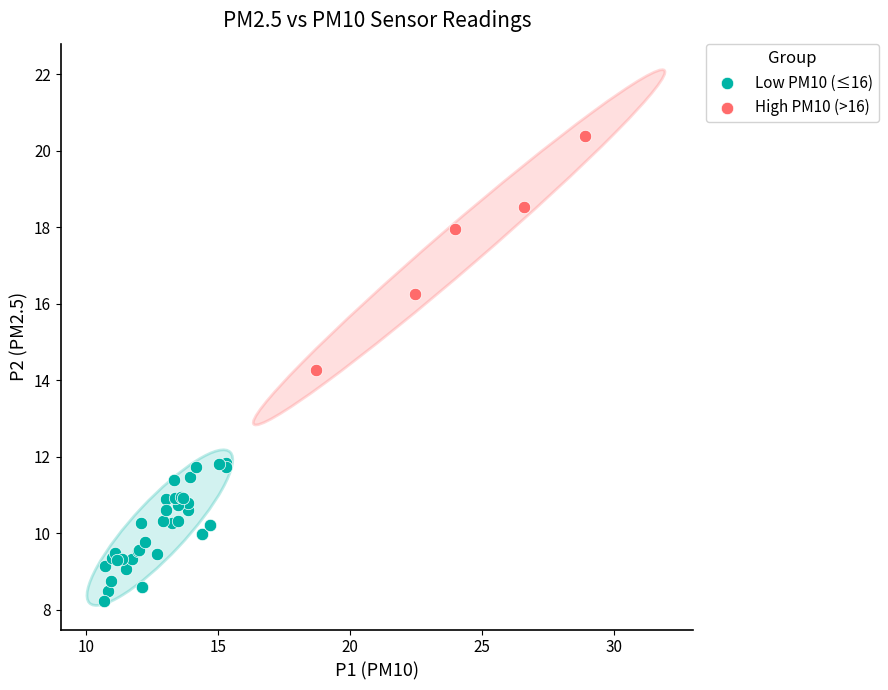

Which series has the largest Y range (max minus min)?

High PM10 (>16)